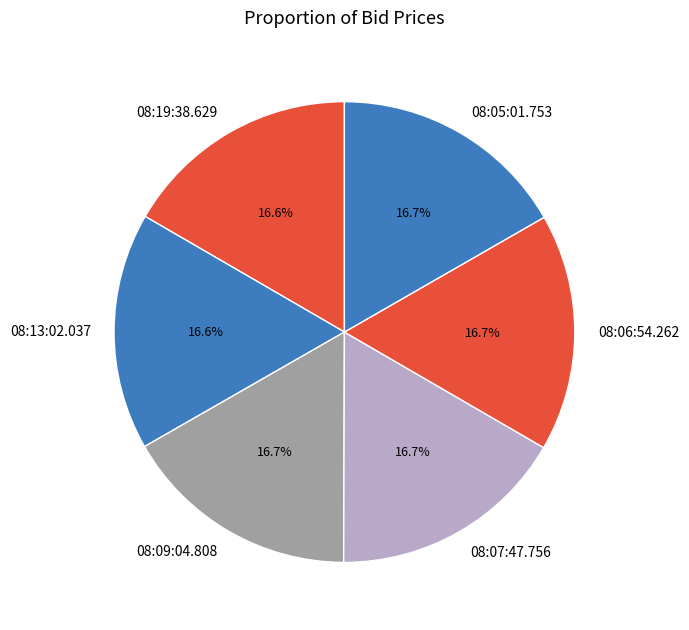

To the nearest percent, what is the combined percentage of 08:05:01.753 and 08:09:04.808?

33%